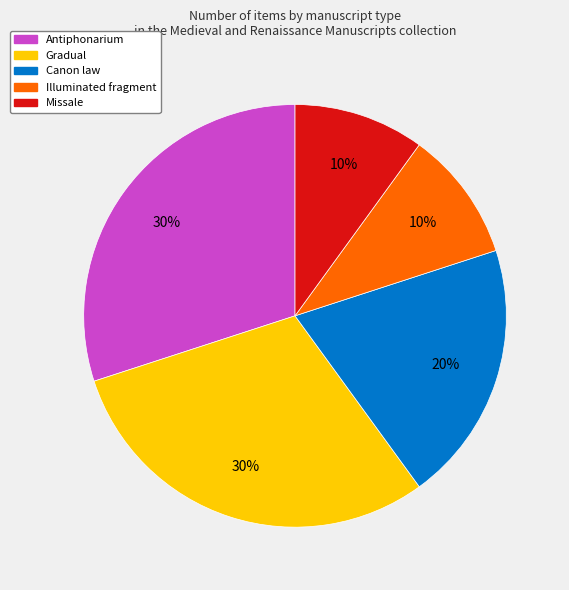

To the nearest percent, what is the average slice percentage?

20%